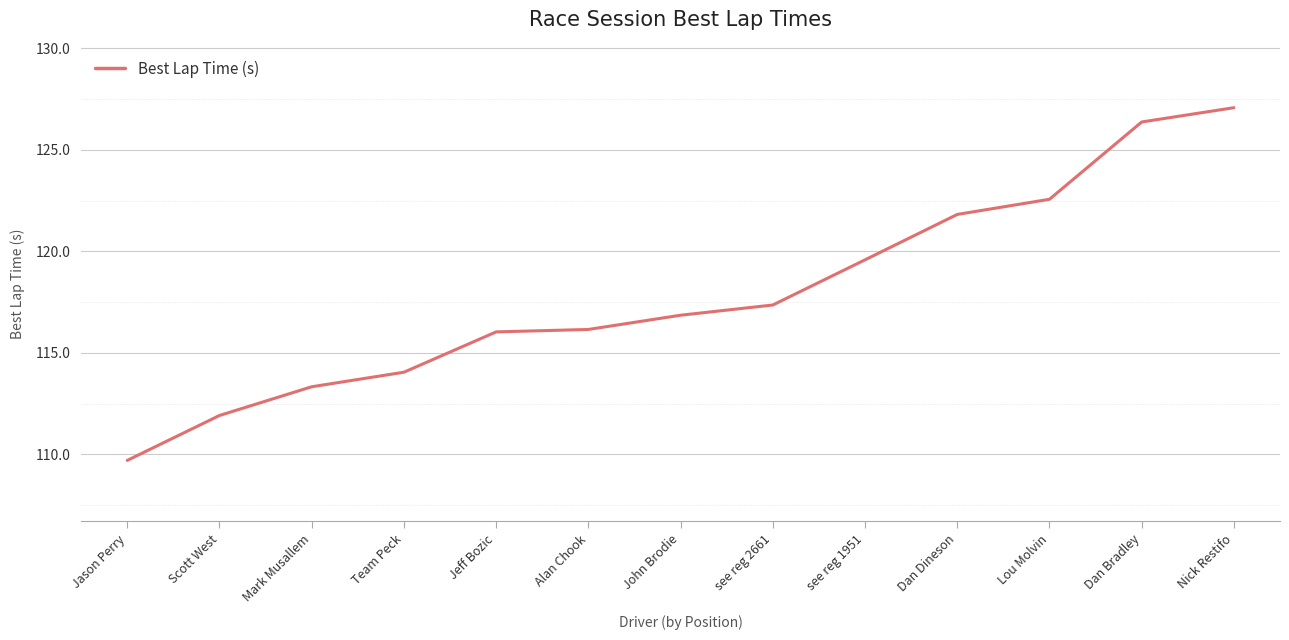

At which category does the chart reach its peak across all series?

Nick Restifo